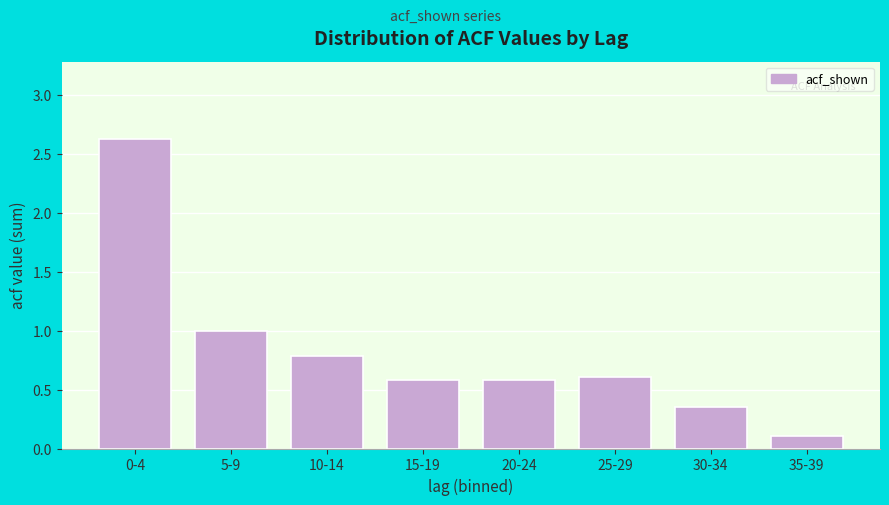

What is the change in value from 5-9 to 15-19?

-0.4